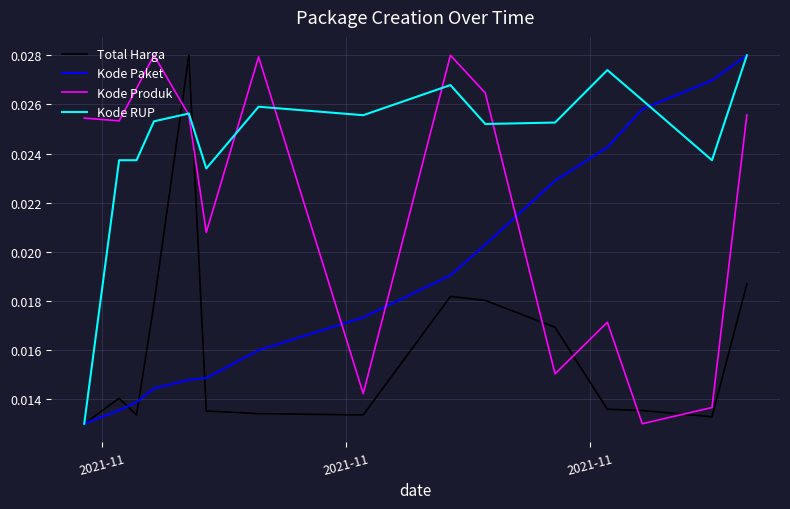

List the series in order of their overall mean, lowest first.

Total Harga, Kode Paket, Kode Produk, Kode RUP